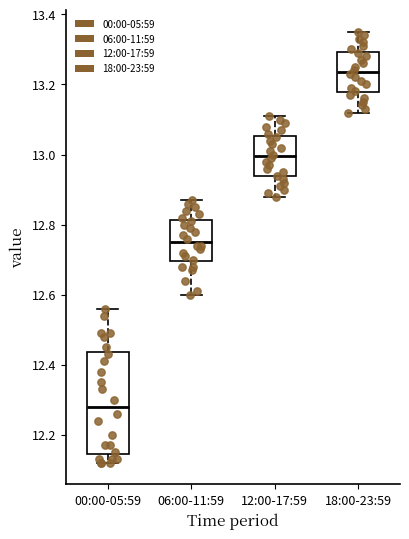

Reading left to right, transcribe this box plot: for each box, give where its median line is, the range the box spans, and where its two whiskers end, as read against the y-axis. The values are not printed on the chart, so give them approximately, as read against the axis.

00:00-05:59: median 12.28, box 12.14 to 12.44, whiskers 12.12 to 12.56
06:00-11:59: median 12.76, box 12.70 to 12.82, whiskers 12.60 to 12.88
12:00-17:59: median 13.00, box 12.94 to 13.06, whiskers 12.88 to 13.12
18:00-23:59: median 13.24, box 13.18 to 13.30, whiskers 13.12 to 13.36